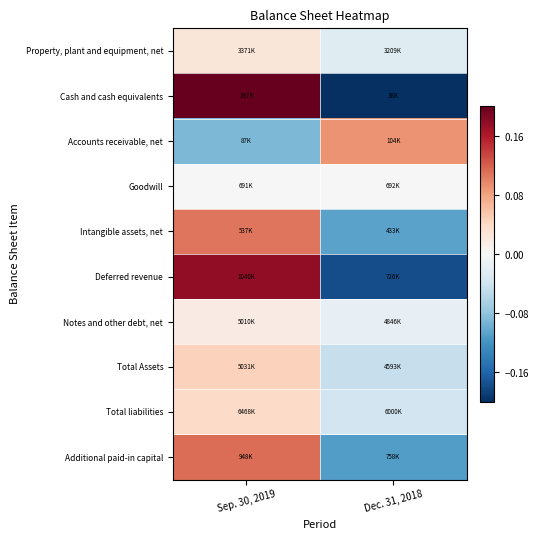

List the series in order of their peak value, lowest first.

Goodwill, Notes and other debt, net, Property, plant and equipment, net, Total liabilities, Total Assets, Accounts receivable, net, Intangible assets, net, Additional paid-in capital, Deferred revenue, Cash and cash equivalents